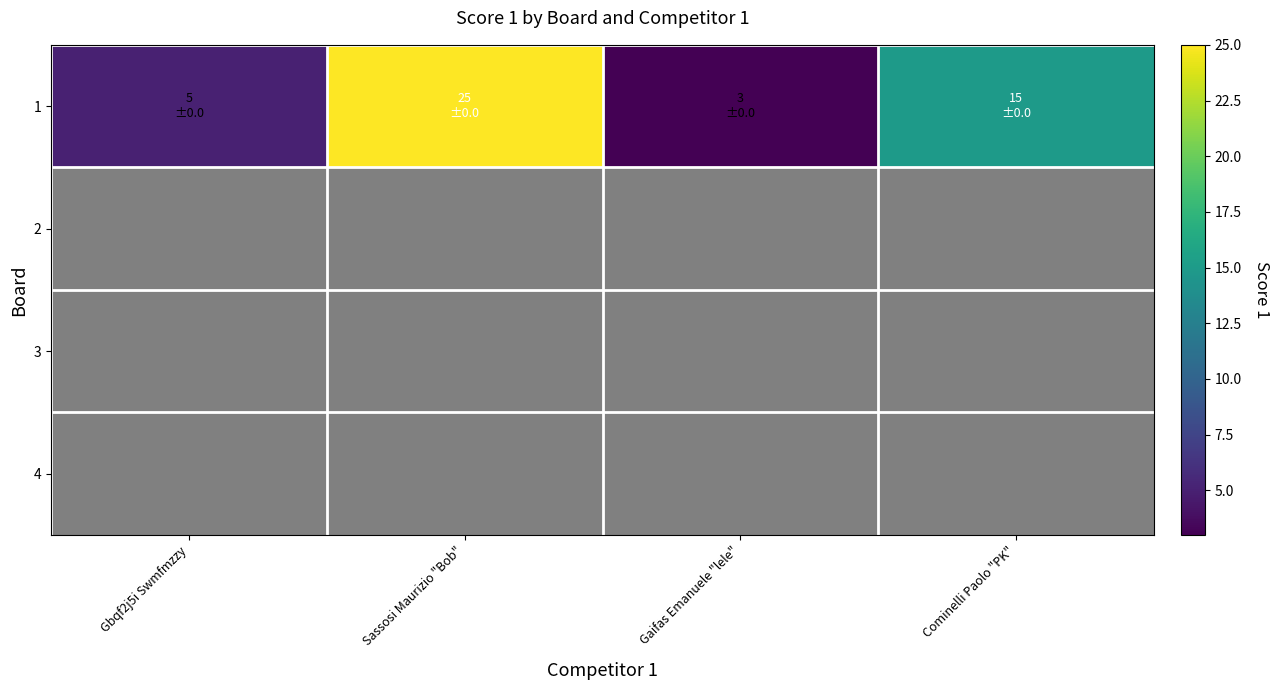

What is the average value of the 1 series?

12.0